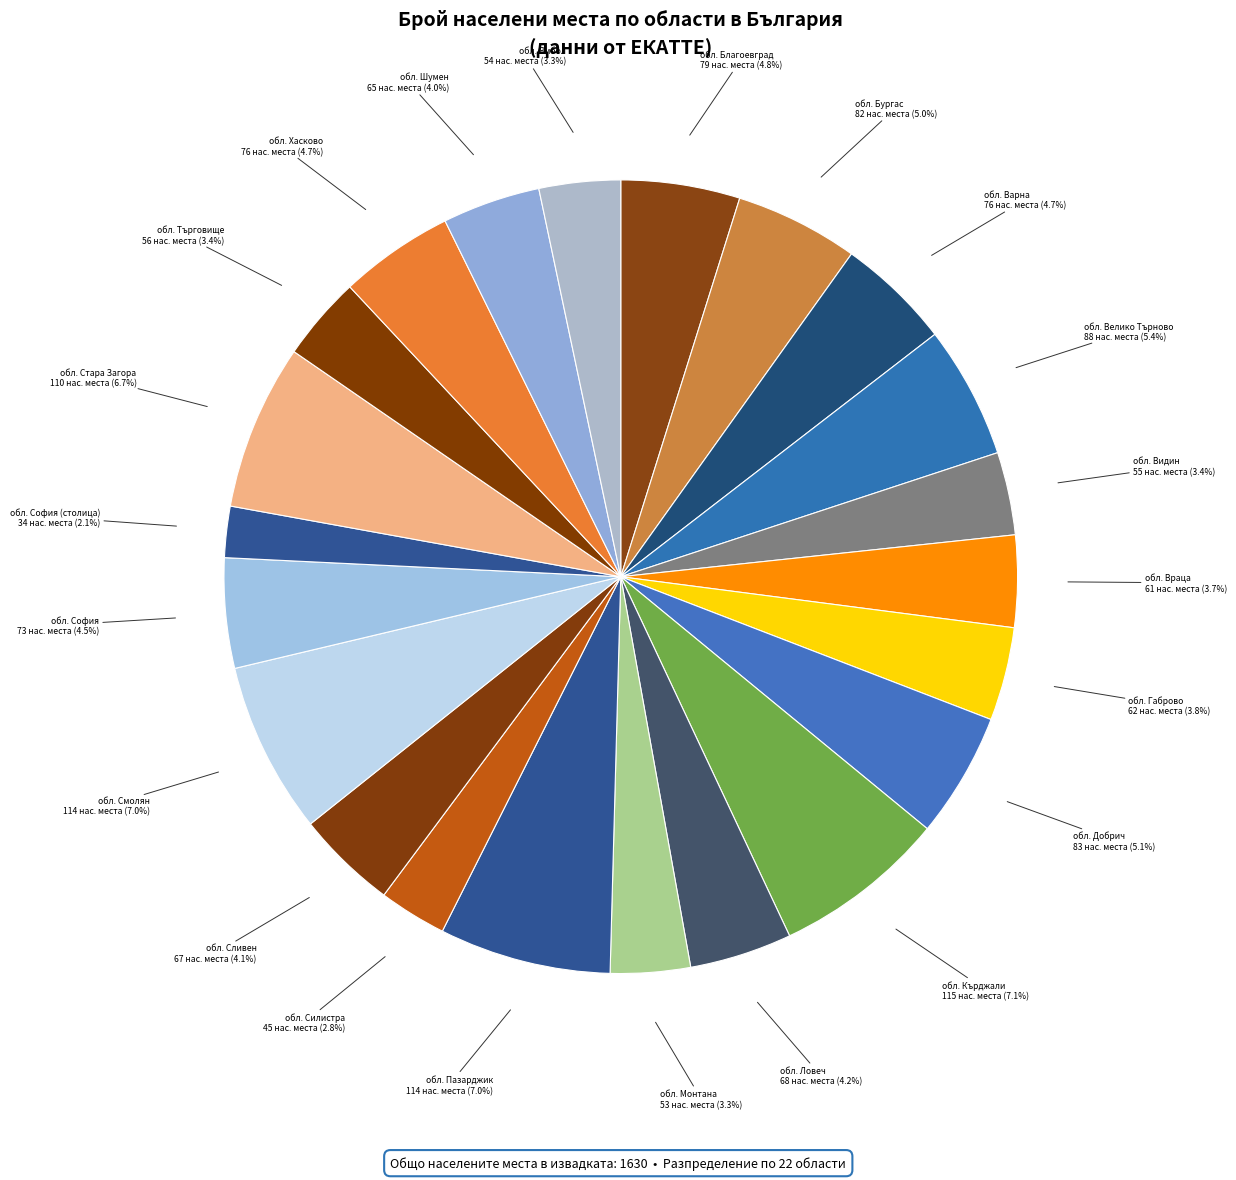

How many slices are in this pie chart?

22